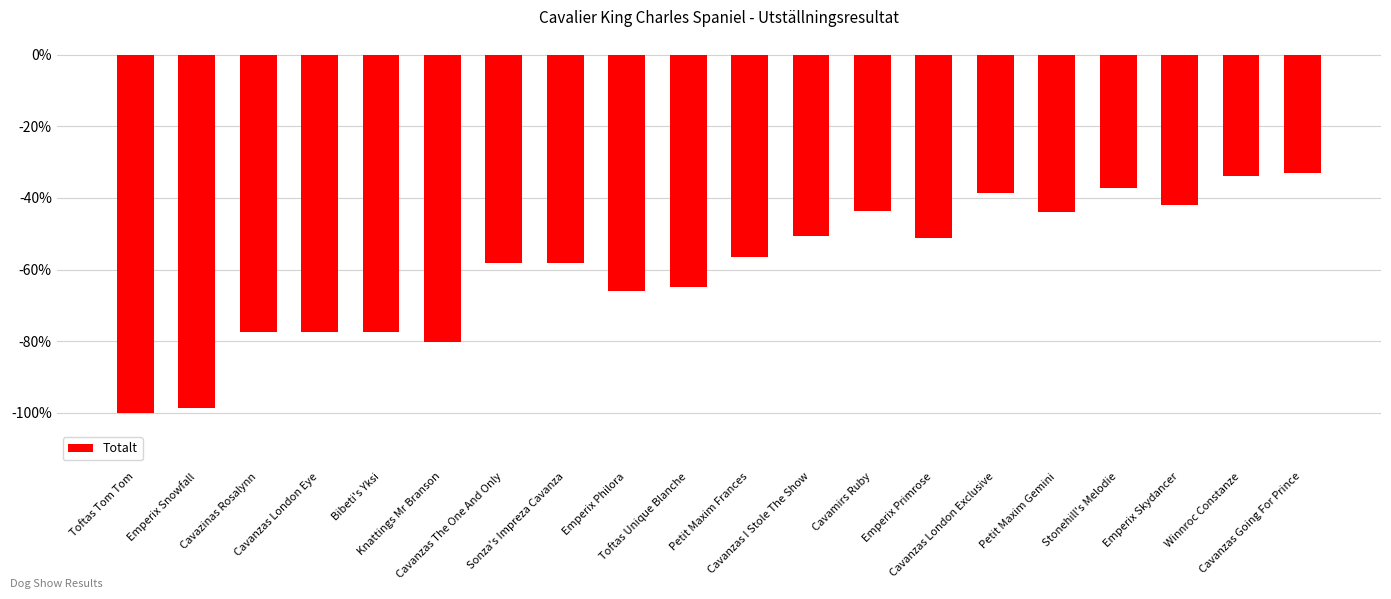

What is the label of the 19th bar from the left?

Winnroc Constanze